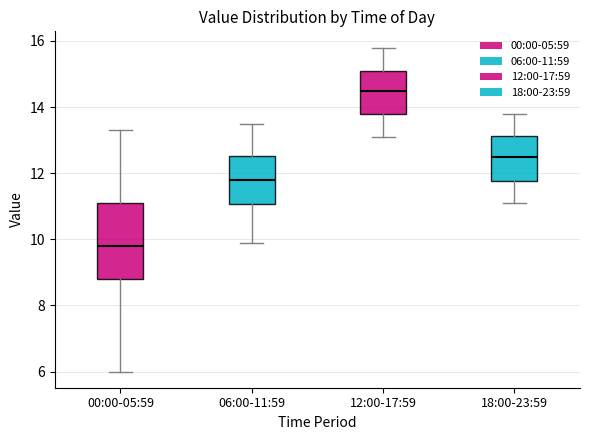

Reading left to right, transcribe this box plot: for each box, give where its median line is, the range the box spans, and where its two whiskers end, as read against the y-axis. The values are not printed on the chart, so give them approximately, as read against the axis.

00:00-05:59: median 9.8, box 8.8 to 11.2, whiskers 6.0 to 13.4
06:00-11:59: median 11.8, box 11.0 to 12.6, whiskers 10.0 to 13.6
12:00-17:59: median 14.6, box 13.8 to 15.2, whiskers 13.2 to 15.8
18:00-23:59: median 12.6, box 11.8 to 13.2, whiskers 11.2 to 13.8